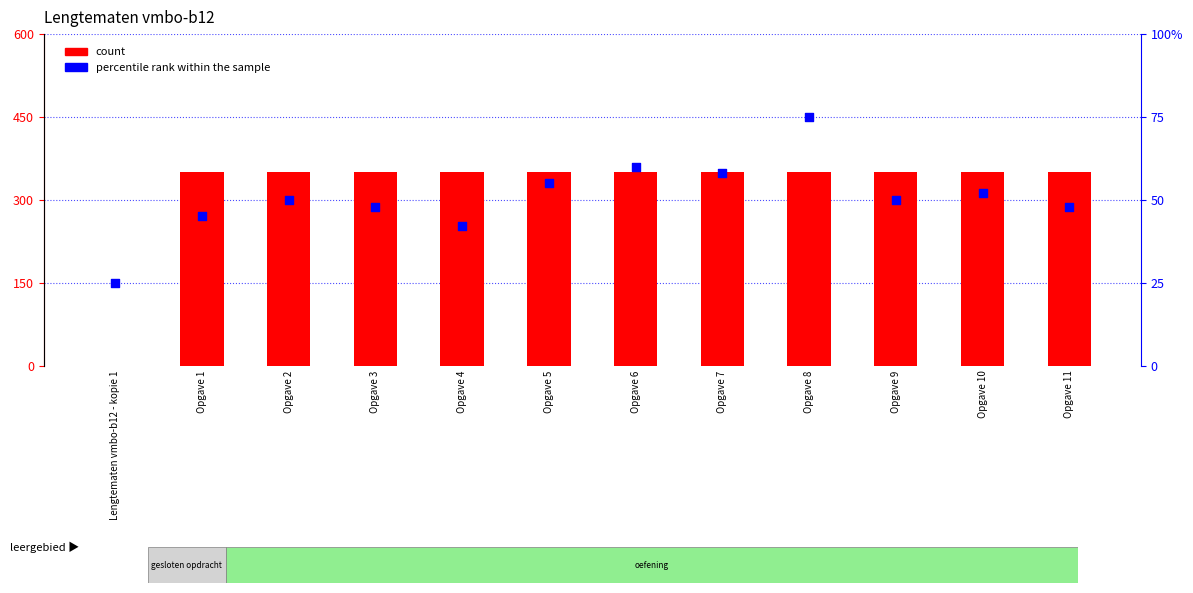

Which series has the largest Y range (max minus min)?

count